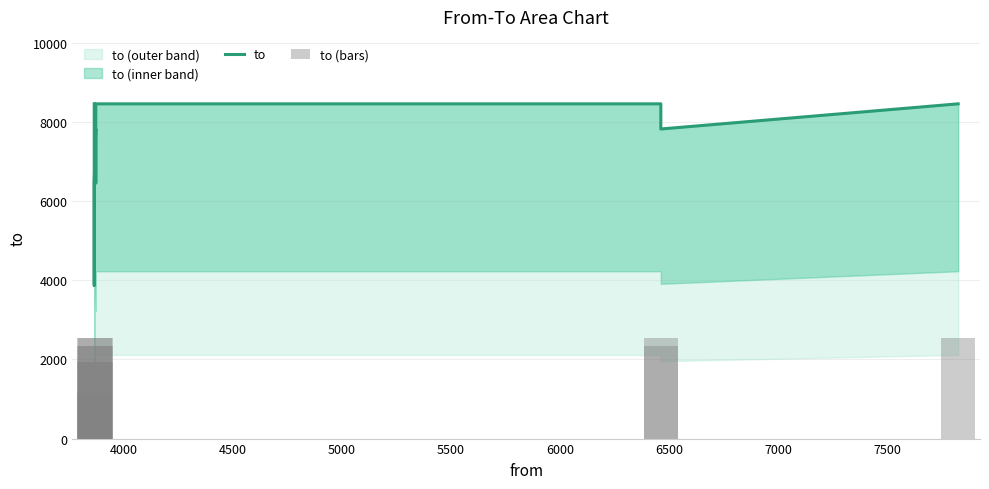

How many data points in to are less than 7826?

3